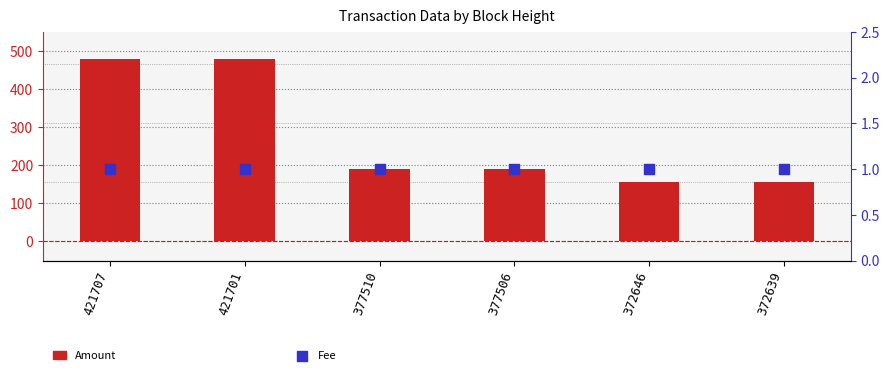

At how many categories does at least one series exceed 145?

6